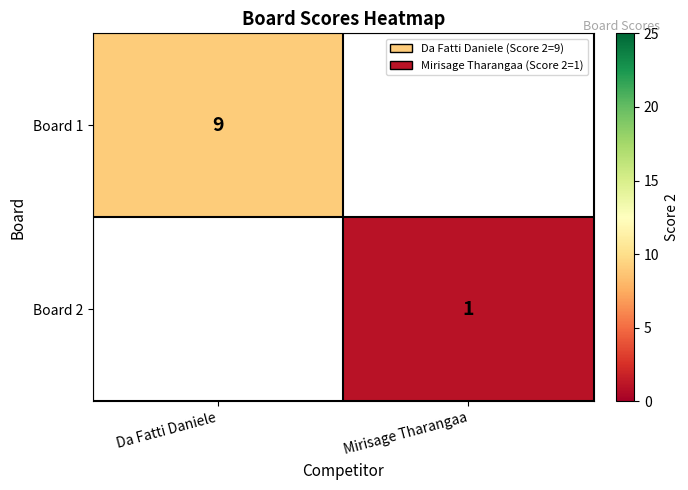

Is it true that Board 2 equals 1 at Mirisage Tharangaa?

True